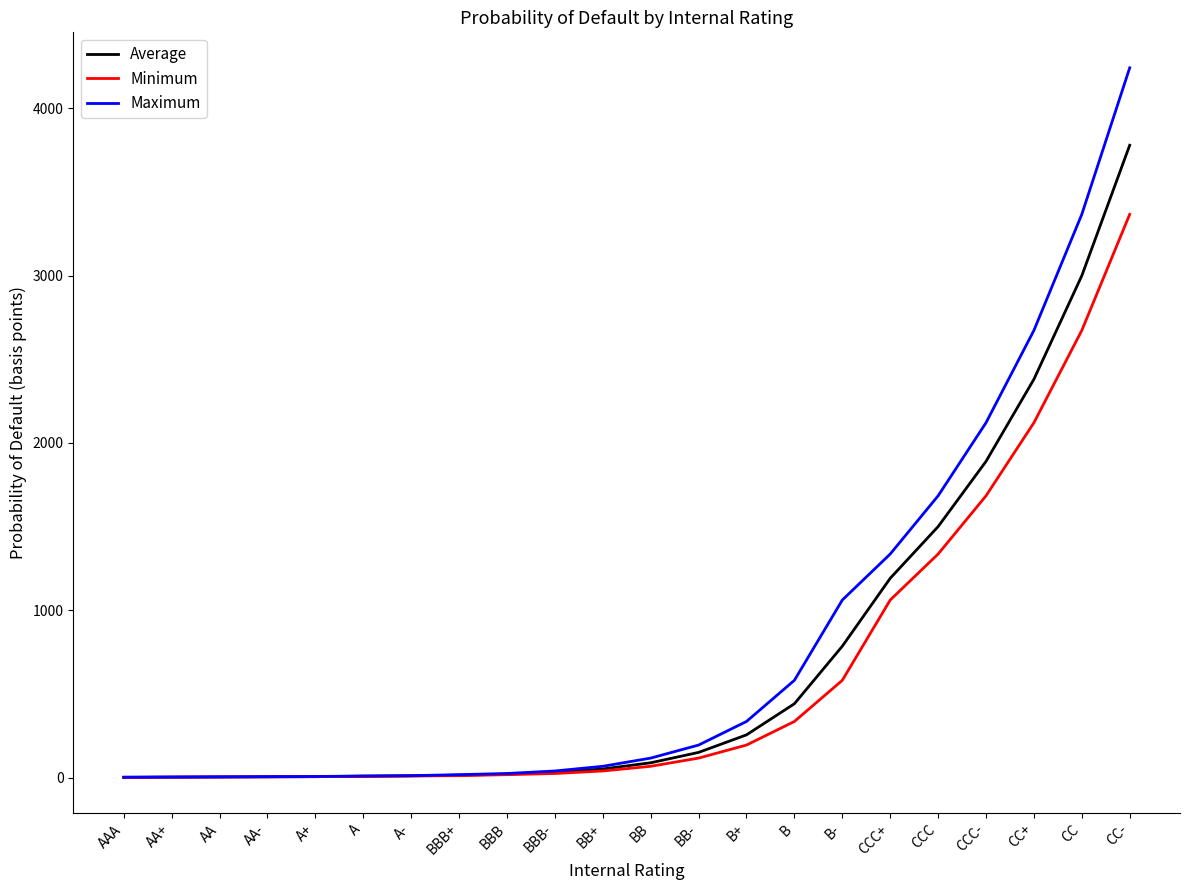

How many lines are shown in the chart?

3